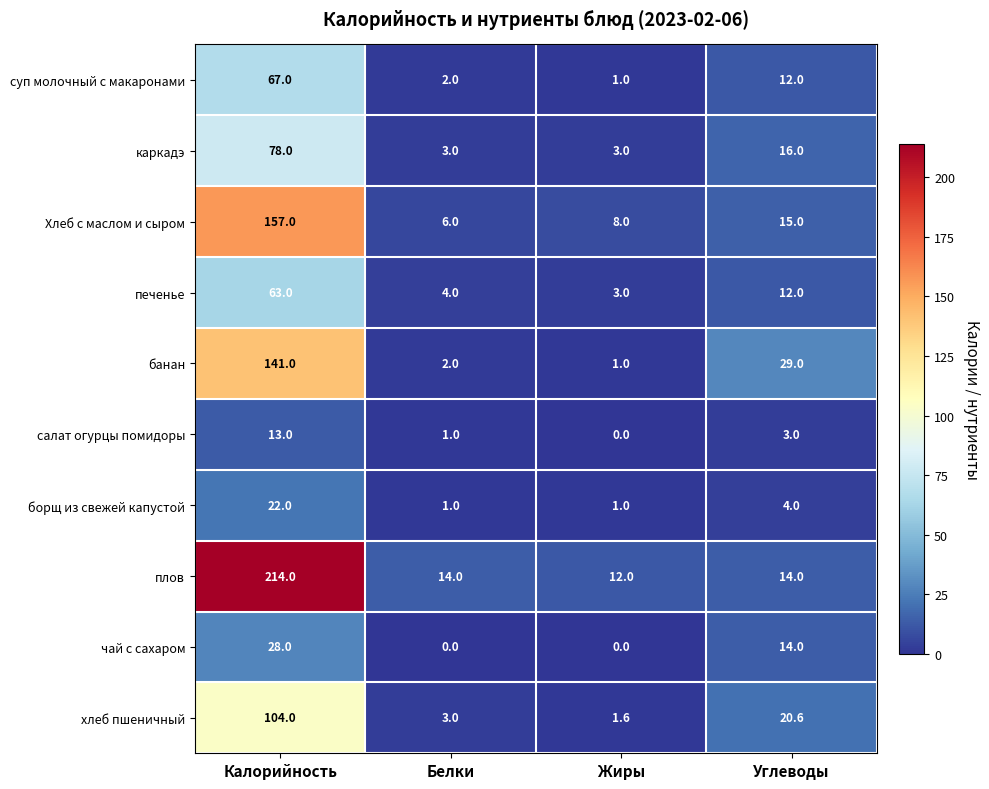

List the labels in order of суп молочный с макаронами value, largest first.

Калорийность, Углеводы, Белки, Жиры